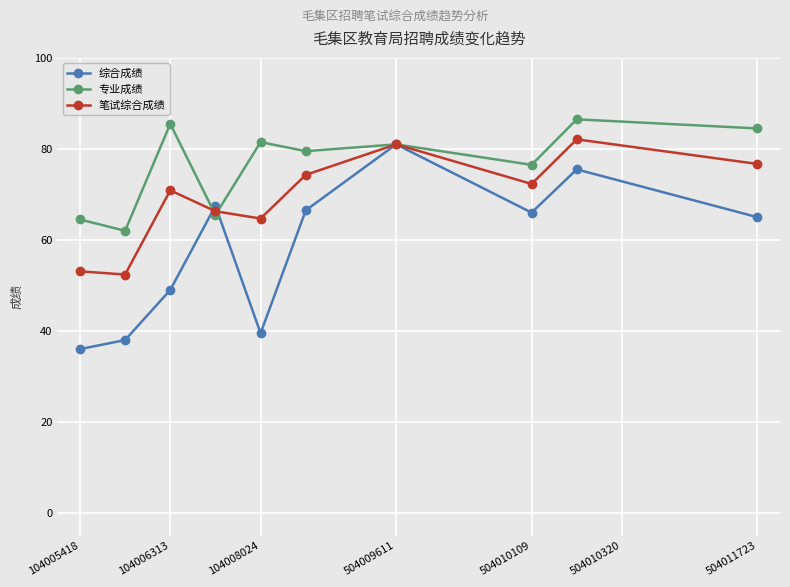

Rank the series by their average value, from lowest to highest.

综合成绩, 笔试综合成绩, 专业成绩